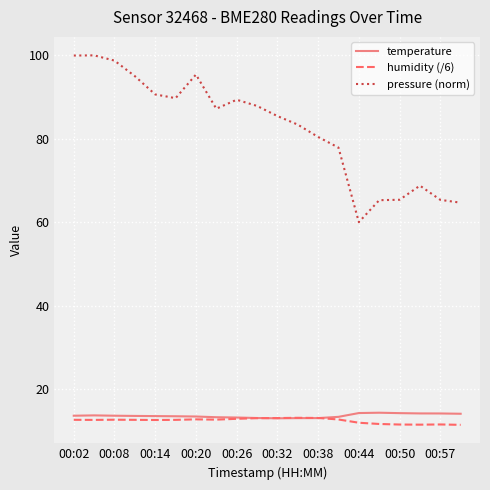

True or false: temperature has more than 0 points higher than both neighbors.

True